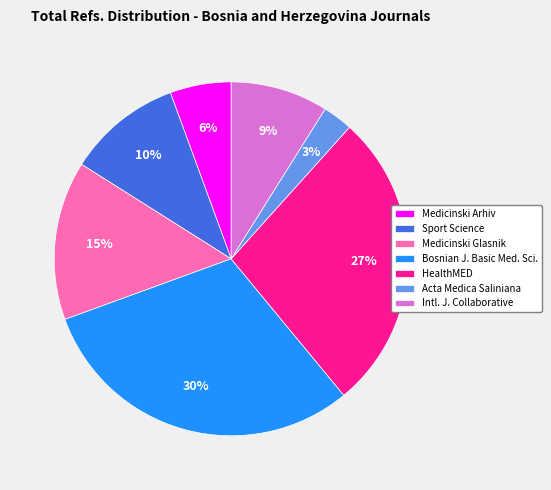

To the nearest percent, what is the average slice percentage?

14%